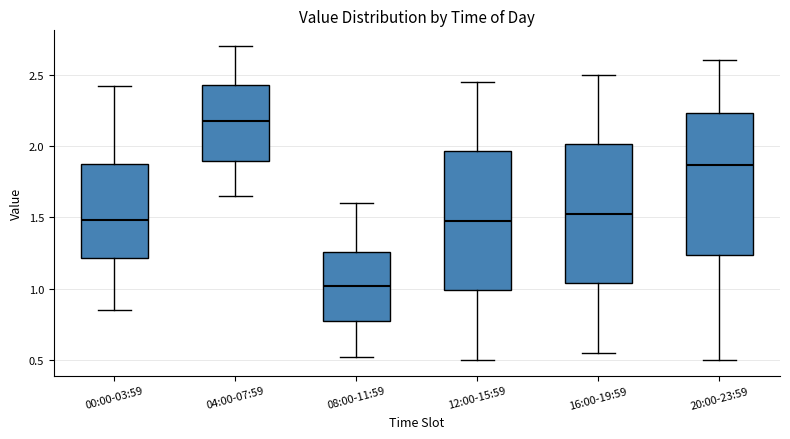

Where is the lower edge of the box for 08:00-11:59 on the y-axis? The values are not printed on the chart, so give them approximately, as read against the axis.

0.75